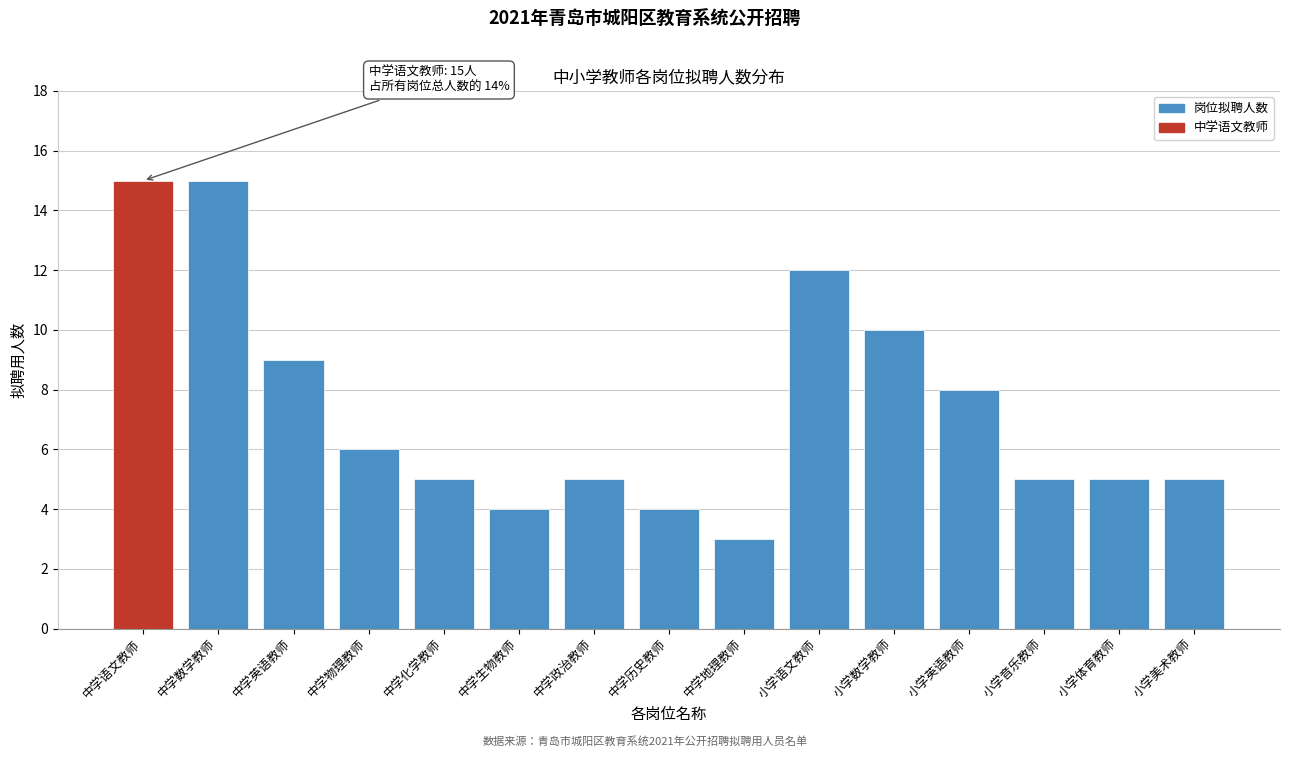

Reading left to right, transcribe all the data shown in this chart.

15	15	9	6	5	4	5	4	3	12	10	8	5	5	5